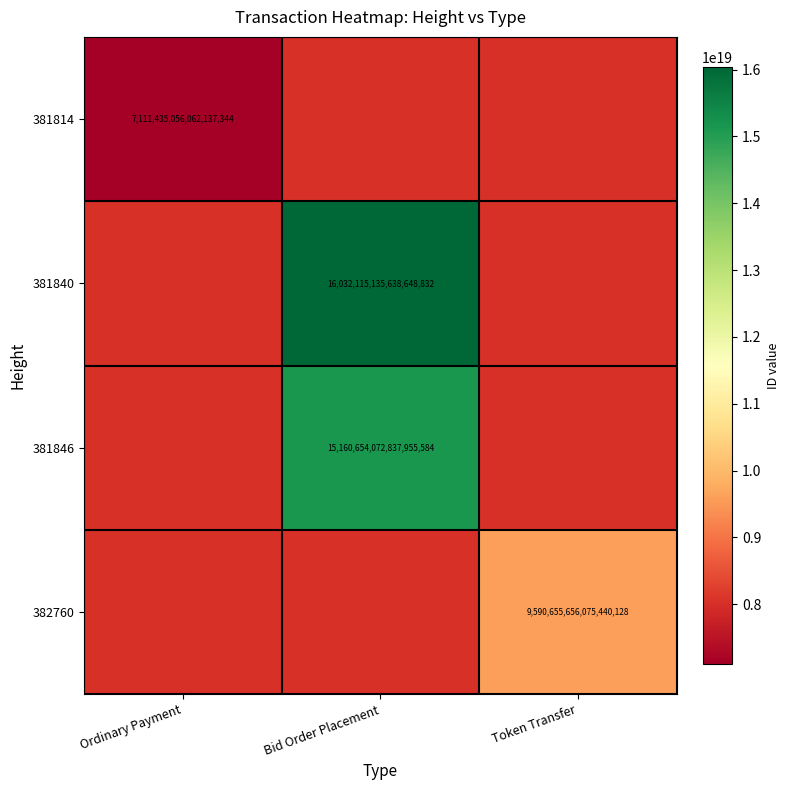

The 382760 series shows 5657151494299241472 at Token Transfer. True or false?

False